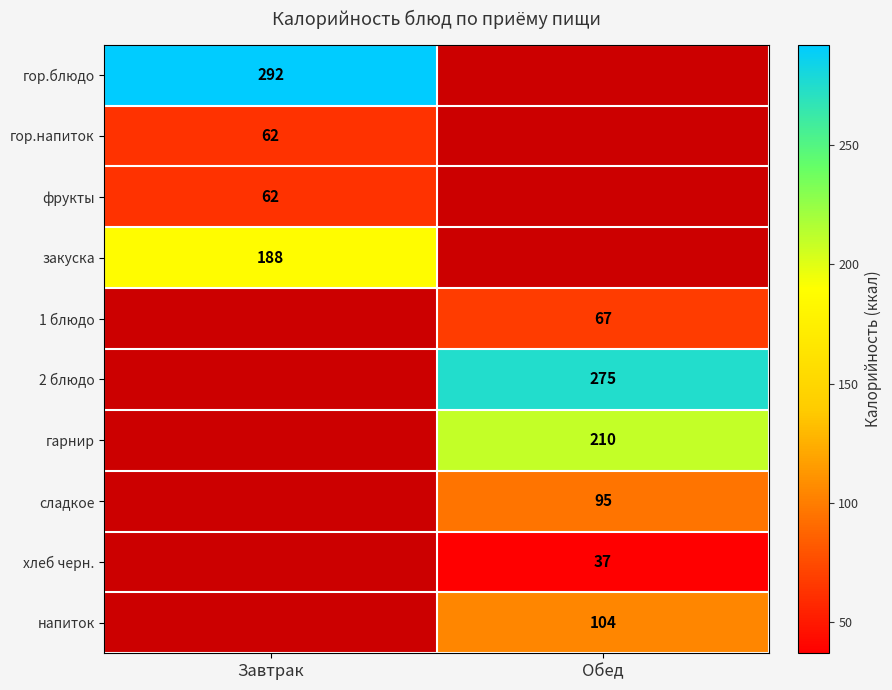

Is it true that напиток equals 22 at Обед?

False